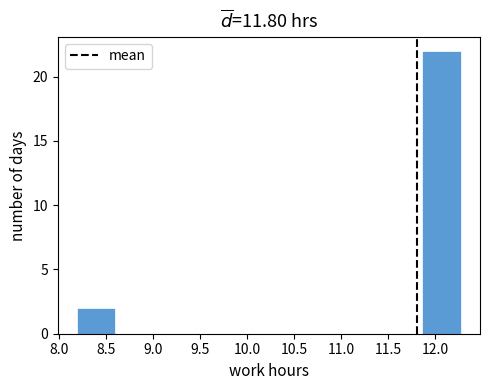

Which range on the x-axis has the tallest bar?

11.85 to 12.25